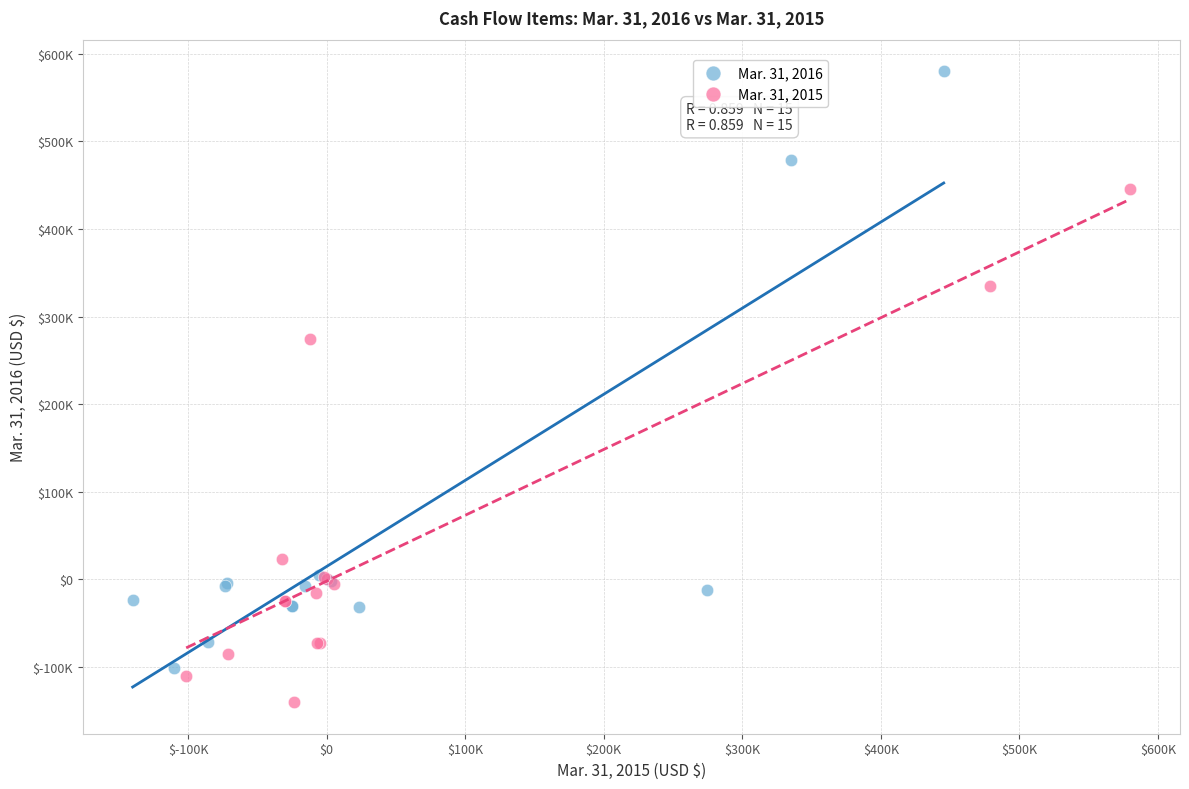

What are all the series names shown in the legend?

Mar. 31, 2016, Mar. 31, 2015